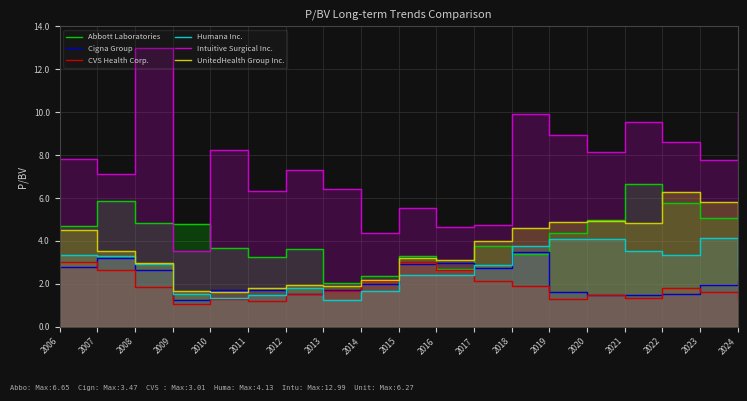

What is the difference between the second highest and second lowest values in the Humana Inc. series?

2.8